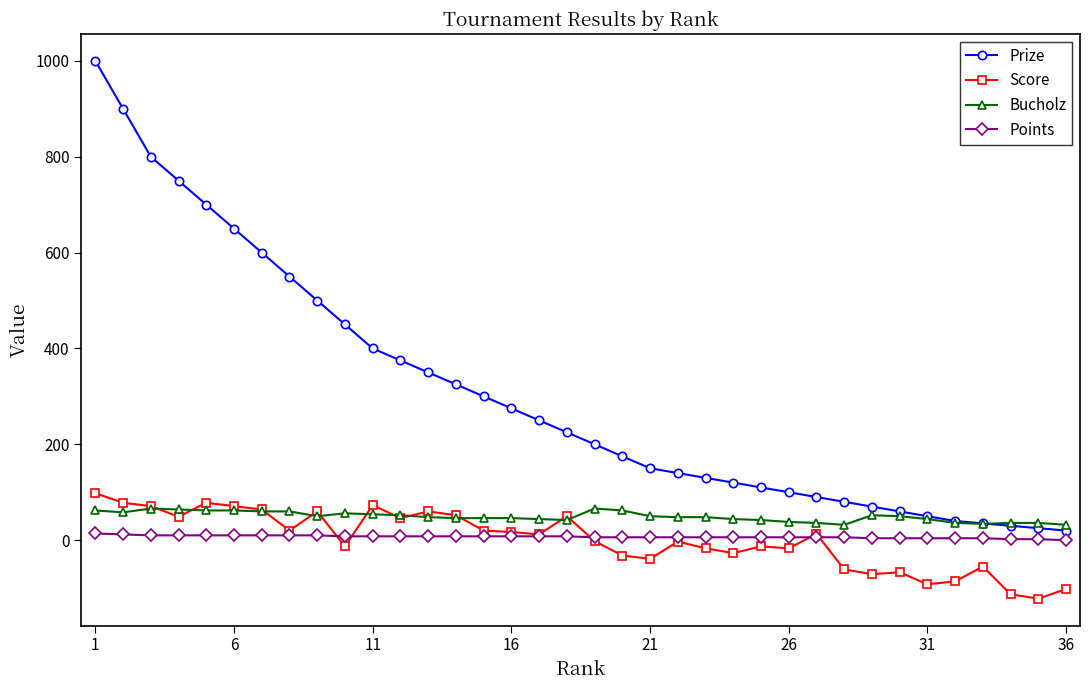

Count the number of categories in the chart.

36